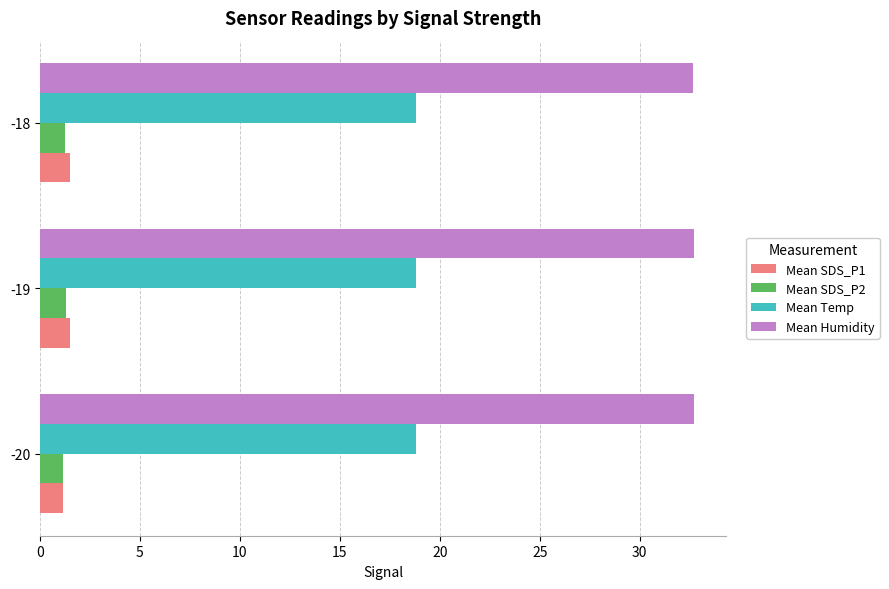

What is the greatest value displayed?

32.7